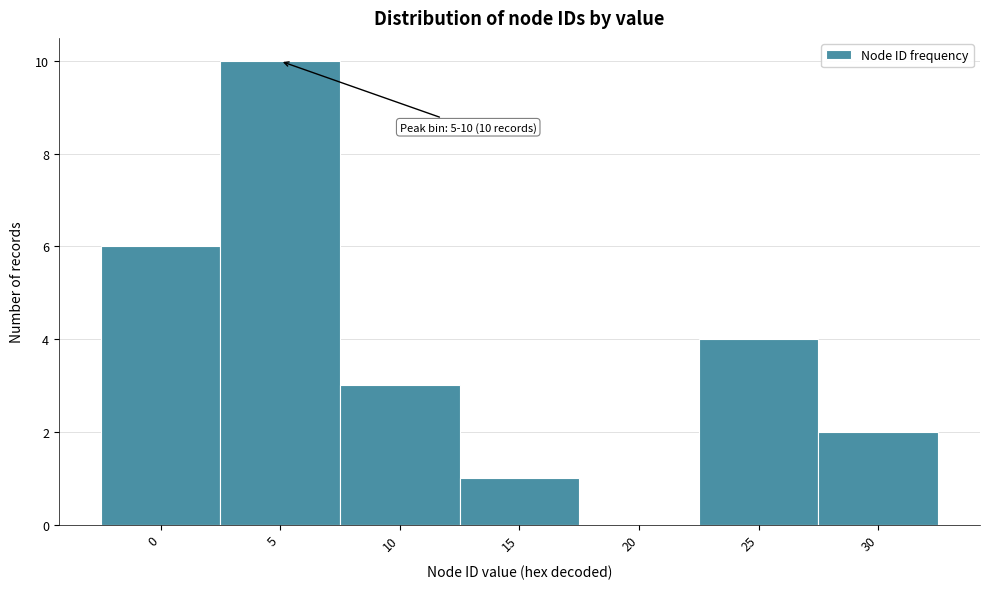

Reading right to left, list all the values displayed in this chart.

30=2	25=4	20=0	15=1	10=3	5=10	0=6